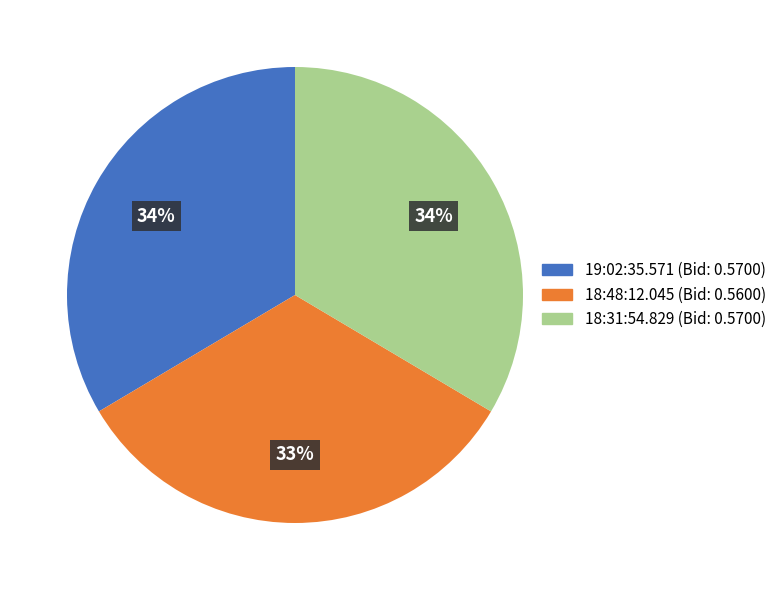

Is it true that 18:48:12.045 is 33% of the pie?

True